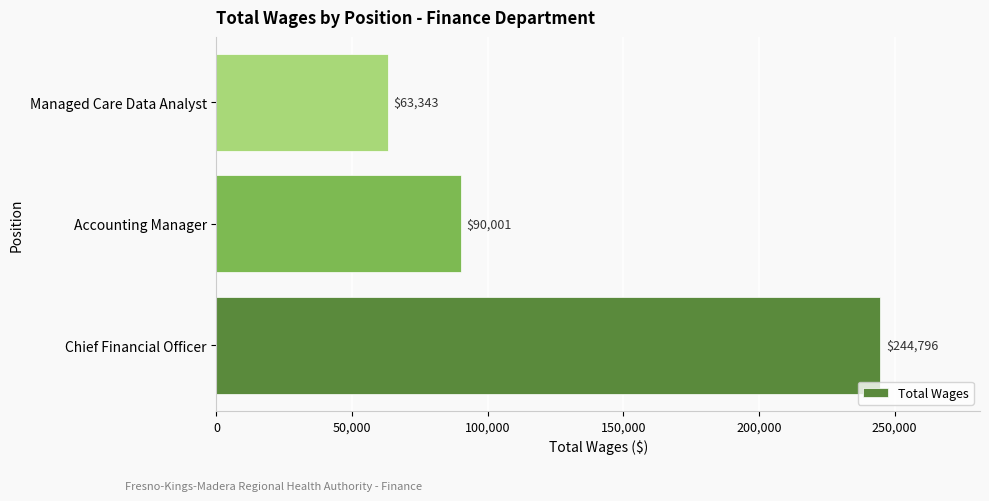

Is it true that the value at Accounting Manager is 90001?

True